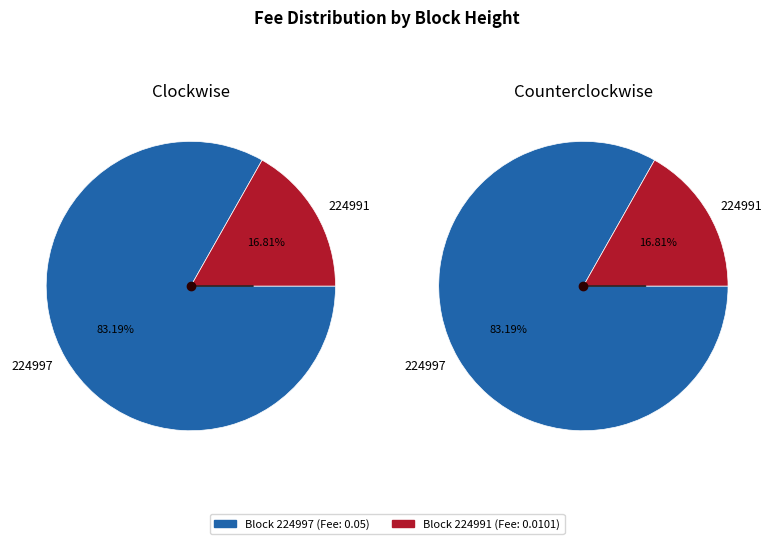

Which has a higher value, 224991 or 224997?

224997